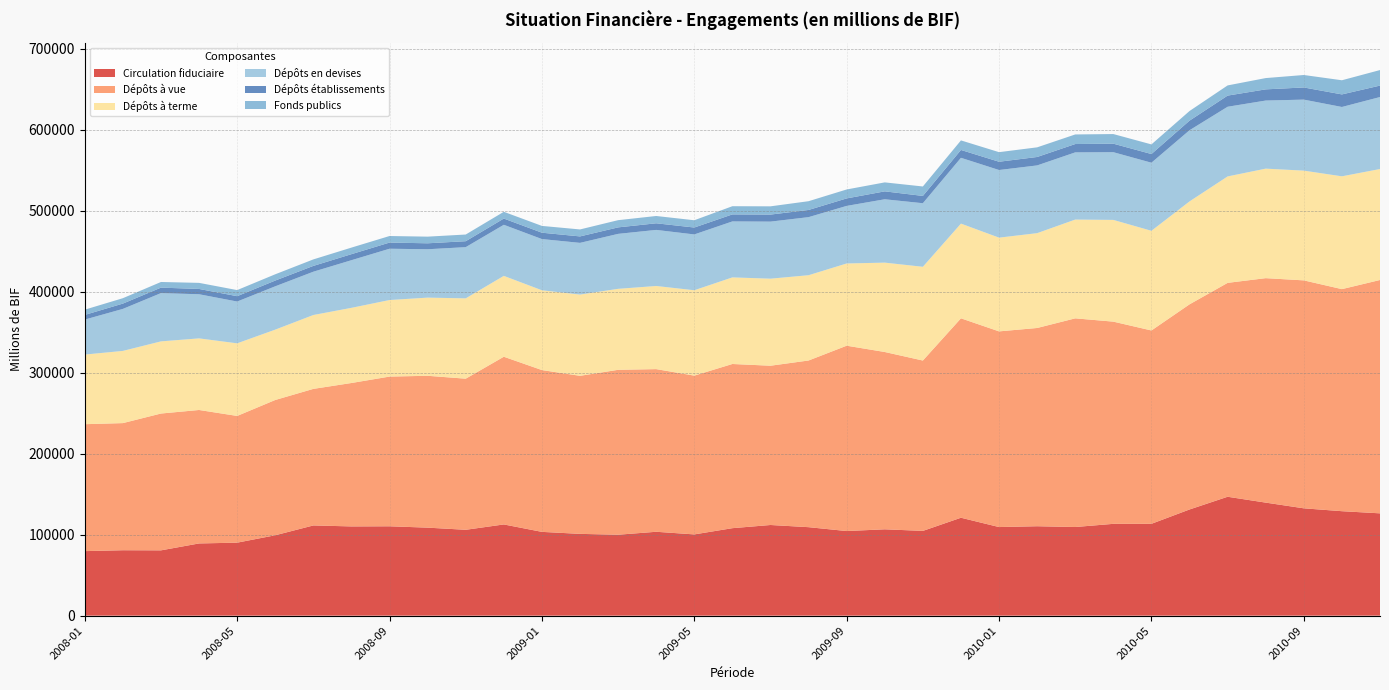

Reading left to right, list all the values displayed in this chart.

Circulation fiduciaire: 79689.1	80782.5	80635.8	89167.6	90127.5	99266.7	111386.1	110188.9	110350.2	108669.7	106022.1	112622.5	103454.4	100983.2	99933.9	103575.8	100323.1	108011.2	111942.3	109252.6	104472.6	106620.8	104656.9	120909.2	109396.1	110414.0	109450.5	113367.3	113403.3	131106.6	146810.7	139575.7	132528.8	128983.2	126332.9
Dépôts à vue: 156706.0	156964.8	168932.3	164775.5	156462.8	167031.9	168605.4	177071.5	184837.6	187490.0	186562.3	207061.9	199773.8	195147.6	203598.3	200820.9	196045.0	202721.8	196651.4	205794.4	228836.6	218915.5	210340.2	246210.9	241597.6	244767.6	257628.8	249651.3	238708.5	253277.9	264083.2	277134.8	281440.7	274175.3	288109.4
Dépôts à terme: 85963.5	89136.8	89083.5	88413.1	89650.3	86848.6	91211.2	92805.9	94519.9	96513.4	99180.9	99839.0	98525.0	100309.7	99993.6	102644.6	105416.2	106915.6	107474.4	105291.9	101524.9	110336.7	115747.1	116937.9	115733.5	117088.2	121964.0	125612.4	123066.3	127077.8	131415.0	135215.9	135496.7	139284.1	137014.2
Dépôts en devises: 43197.2	51858.6	59602.6	54473.5	51599.7	53497.9	53458.9	58804.2	63322.6	59725.2	63216.9	63073.7	63221.1	63836.4	67860.6	69235.4	68900.7	69104.3	70440.0	71700.8	71084.0	78231.0	78481.7	81245.4	83494.9	83629.4	82958.0	83599.5	84057.5	87855.8	86018.4	84066.8	87672.0	85605.5	88873.0
Dépôts établissements: 5755.2	6551.6	6755.5	6550.0	6609.0	7103.2	7182.9	7450.9	7610.3	7351.7	7345.3	7693.3	7855.1	7970.8	8009.1	8171.6	8540.3	8673.1	8690.1	8874.1	9250.2	9777.5	9003.4	9700.5	10215.2	10419.1	10295.8	10509.8	10725.1	11854.2	13770.4	13805.5	15011.9	15524.5	14123.0
Fonds publics: 6484.6	6666.6	6970.2	7507.9	7522.4	7739.8	8014.7	8104.8	8094.8	8207.2	8247.7	8345.0	8380.0	8605.0	8899.4	9006.1	8970.7	10110.4	10183.0	10806.7	11042.5	11063.9	11666.8	11783.1	11833.2	11901.1	11832.6	11882.6	11882.6	11896.9	12567.9	13937.9	15382.1	17465.1	19185.9